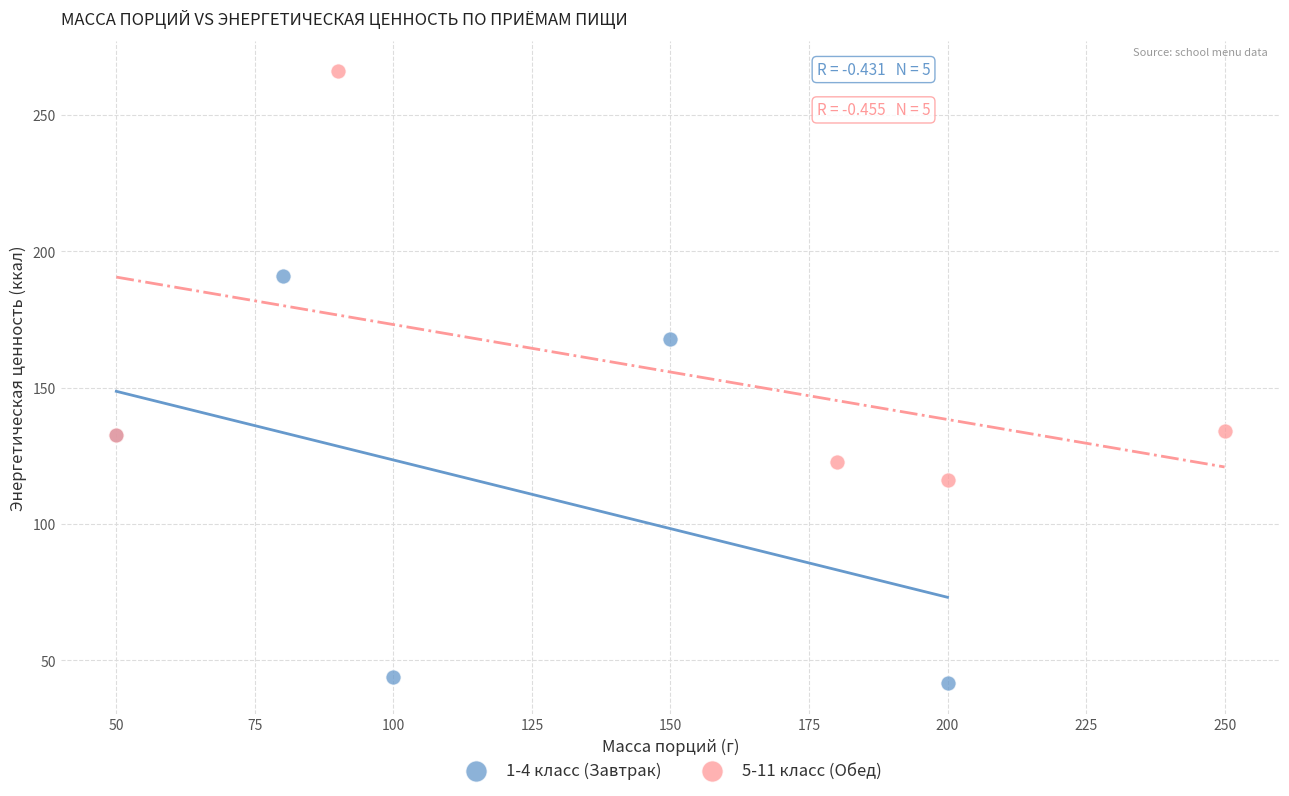

What are all the series names shown in the legend?

1-4 класс (Завтрак), 5-11 класс (Обед)